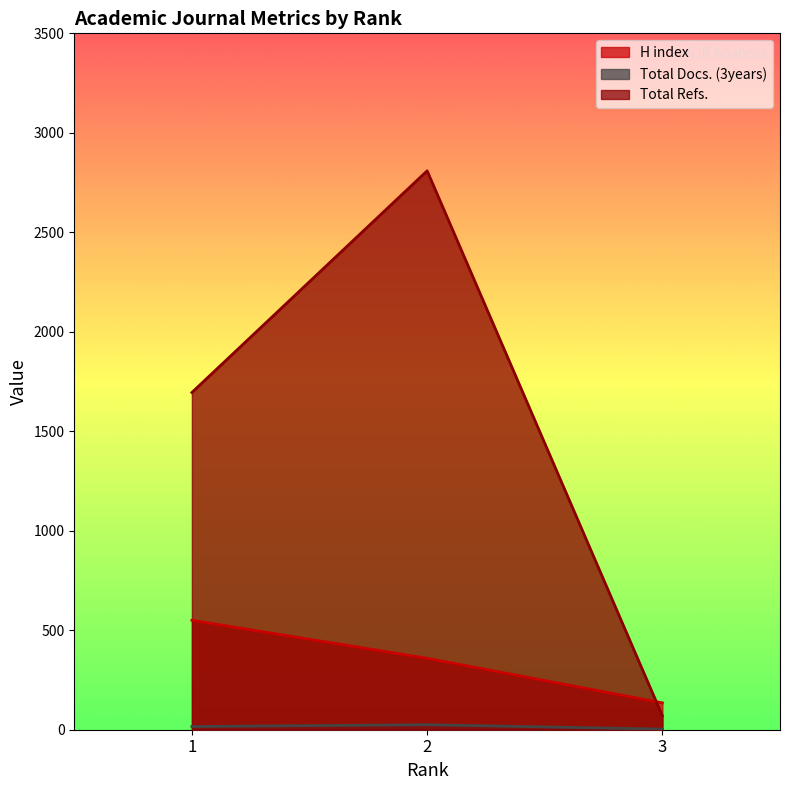

What value does the Total Docs. (3years) series have at 3?

3